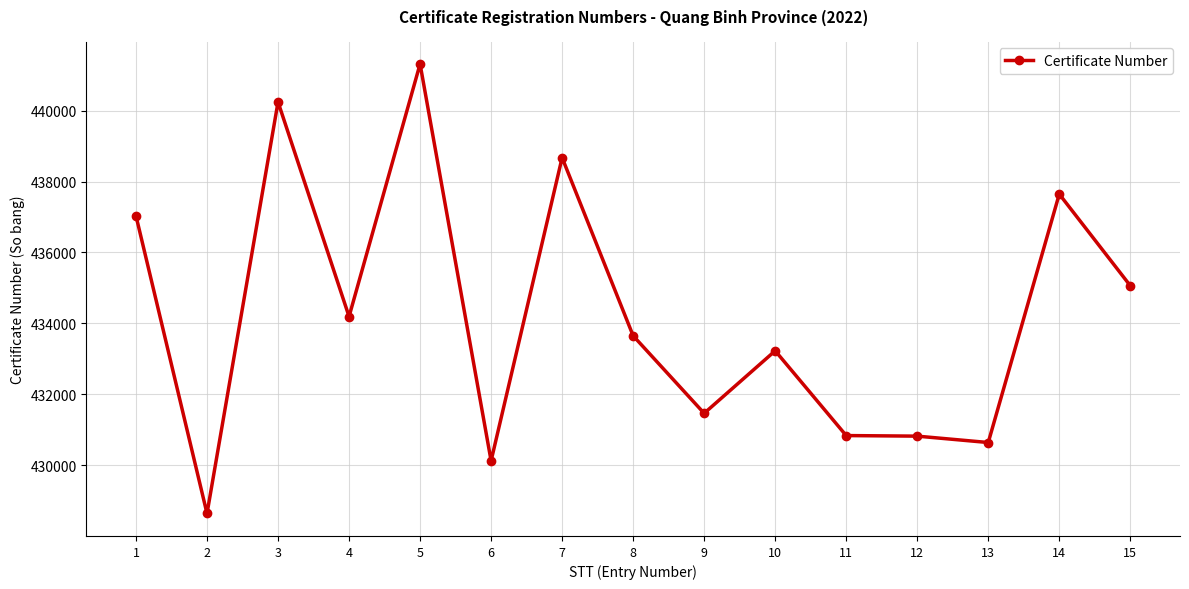

Where is the first local minimum?

2